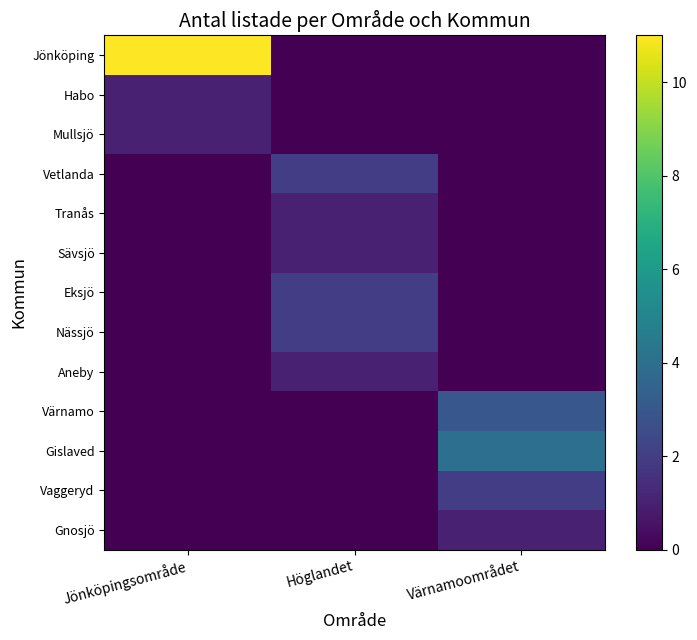

Which series has the largest range (max minus min)?

Jönköping